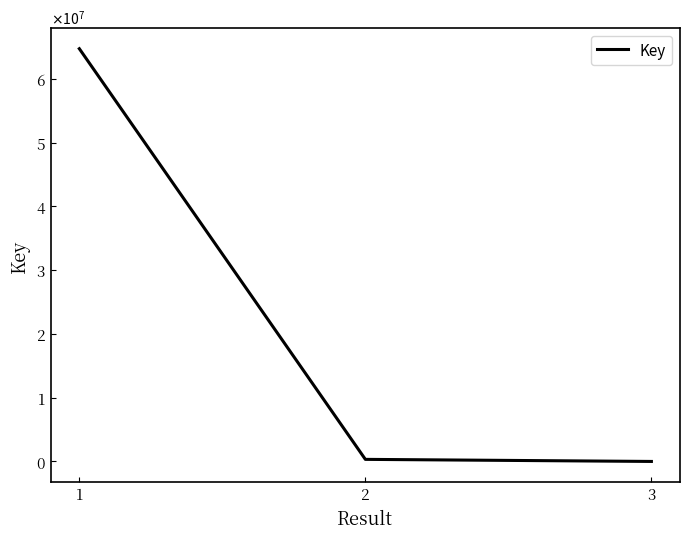

What is the greatest value displayed?

64732001